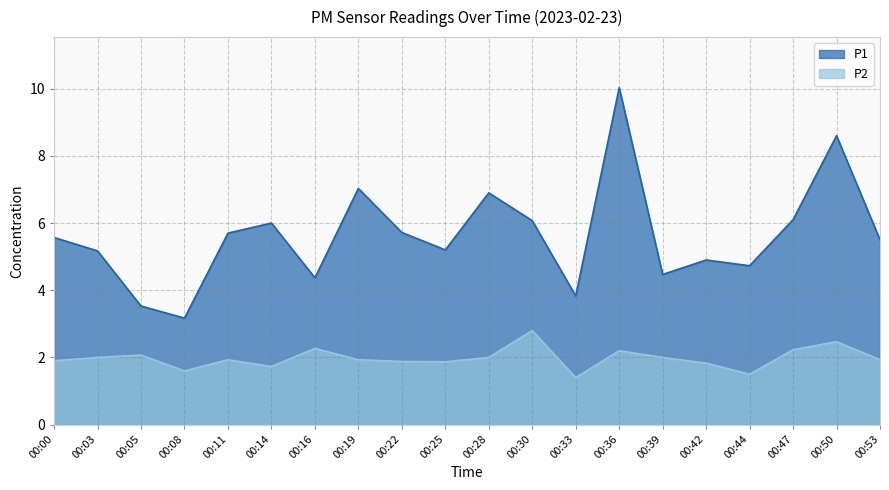

Rank the series at 00:03 from lowest to highest value.

P2, P1